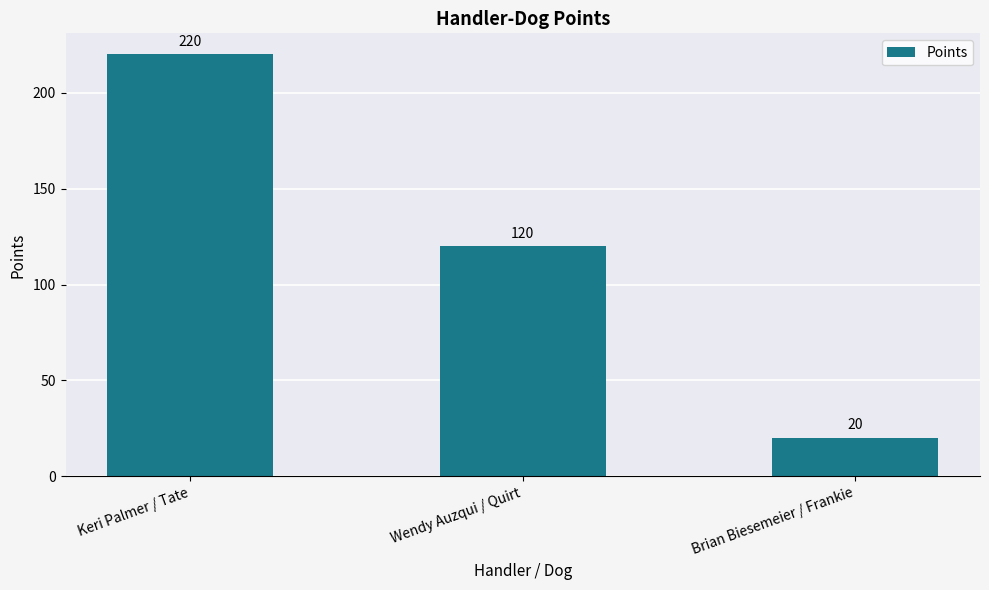

What is the difference between the maximum and minimum values?

200